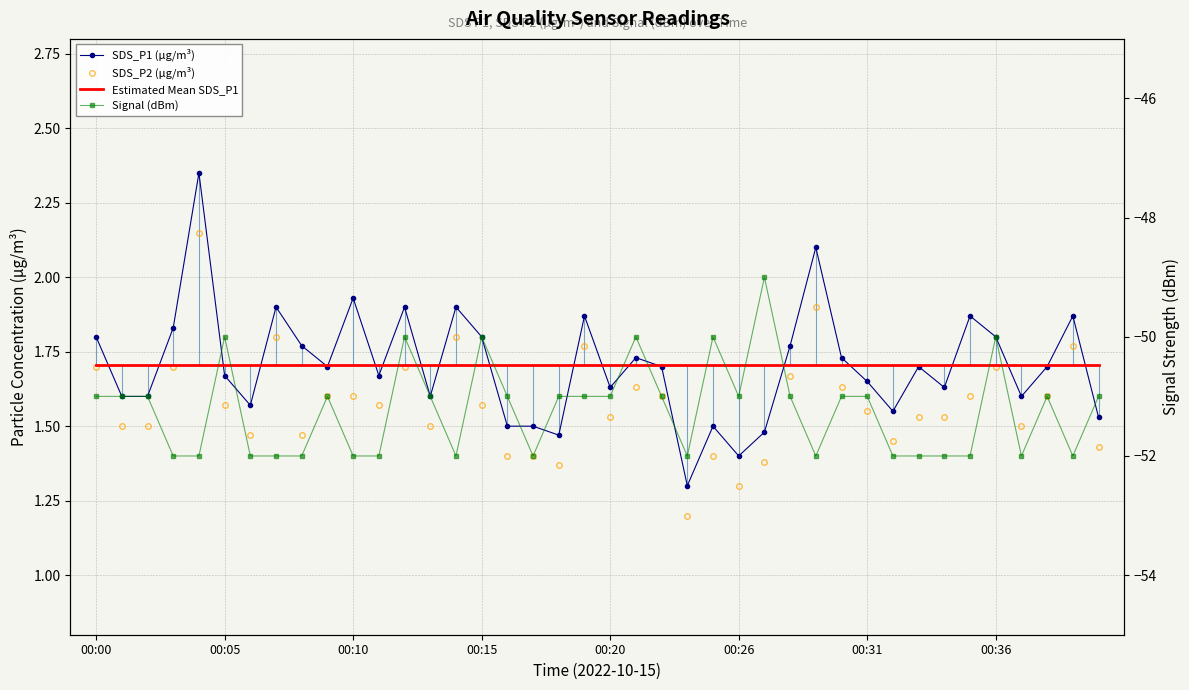

Which series has the largest range (max minus min)?

Signal (dBm)